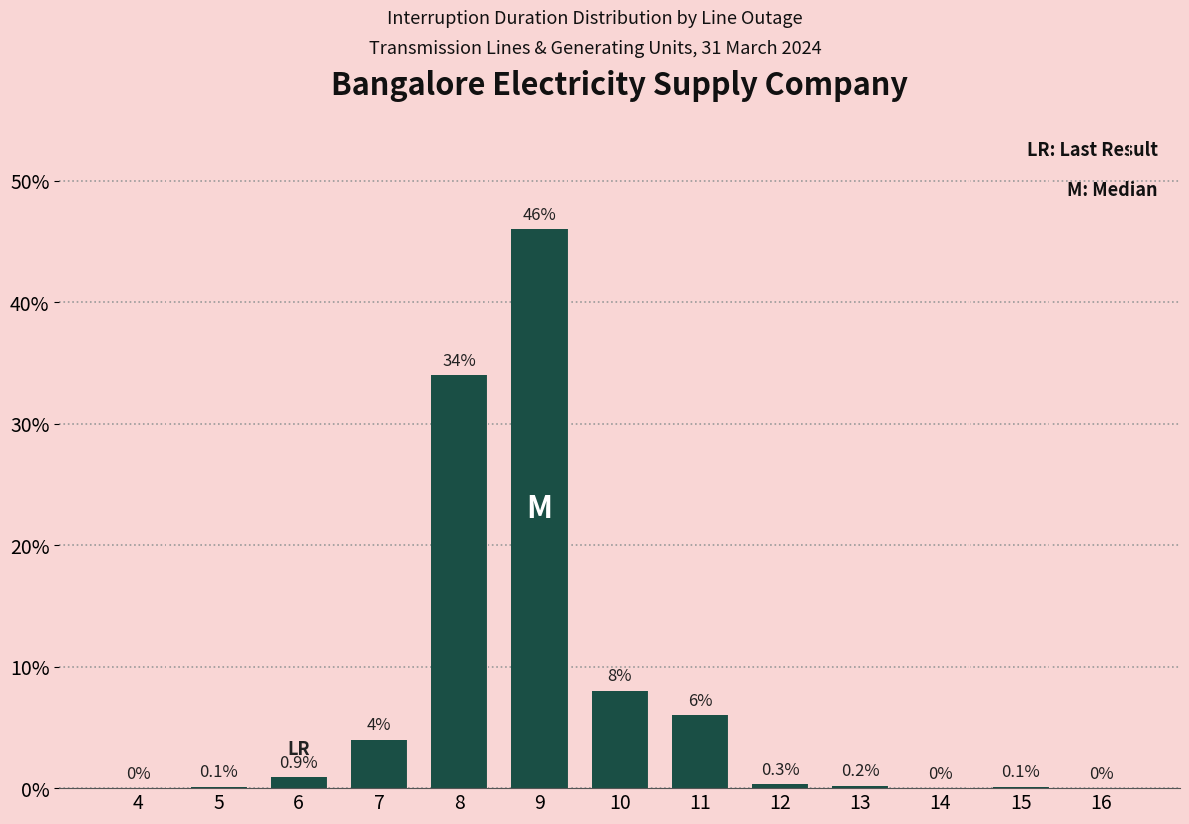

Reading left to right, extract all data points from this chart.

4=0.0	5=0.1	6=0.9	7=4.0	8=34.0	9=46.0	10=8.0	11=6.0	12=0.3	13=0.2	14=0.0	15=0.1	16=0.0